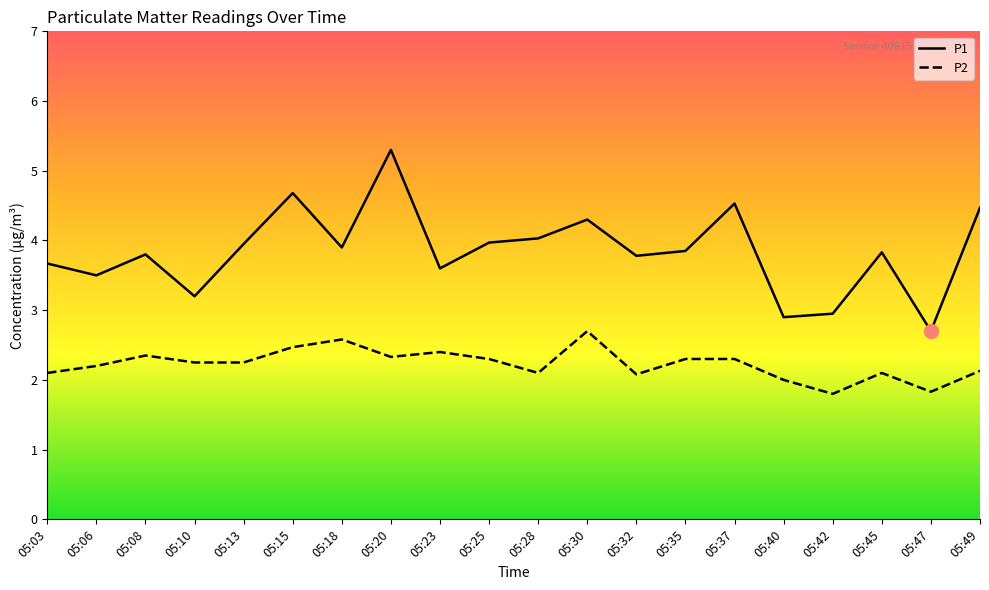

What is the spread (max minus min) of values at 05:37?

2.2